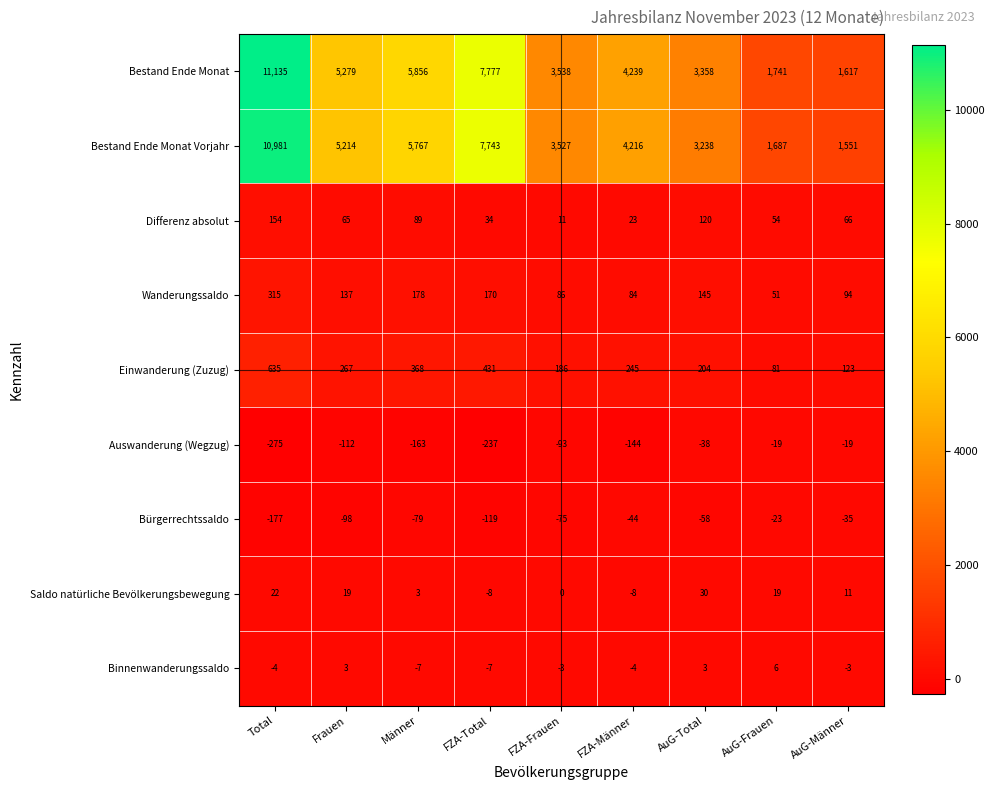

Which label corresponds to the smallest value in the chart?

Total